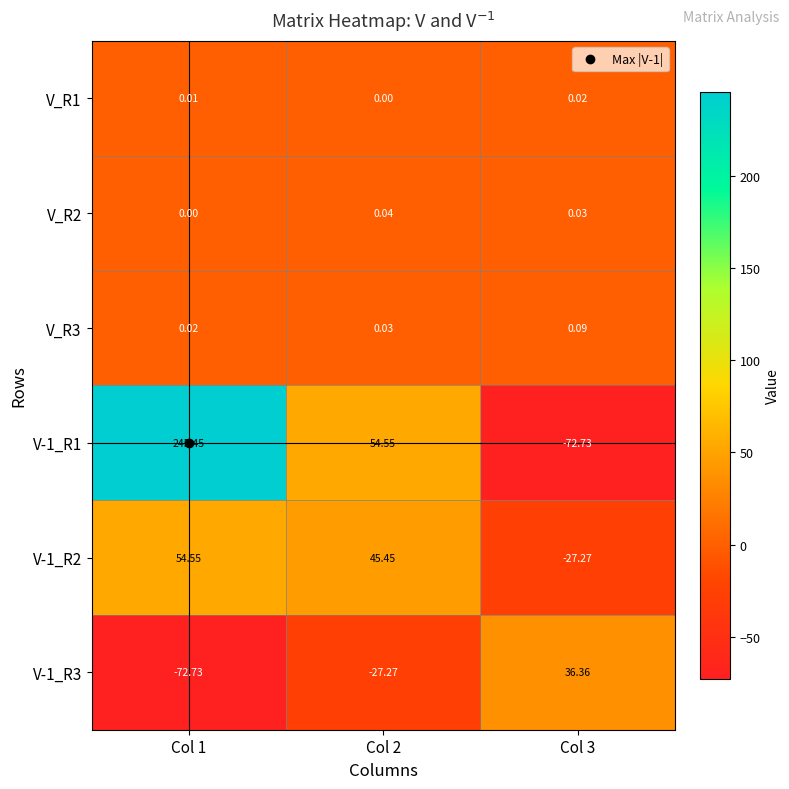

Is the value of V-1_R1 at Col 1 greater than the value of V-1_R2 at Col 2?

Yes